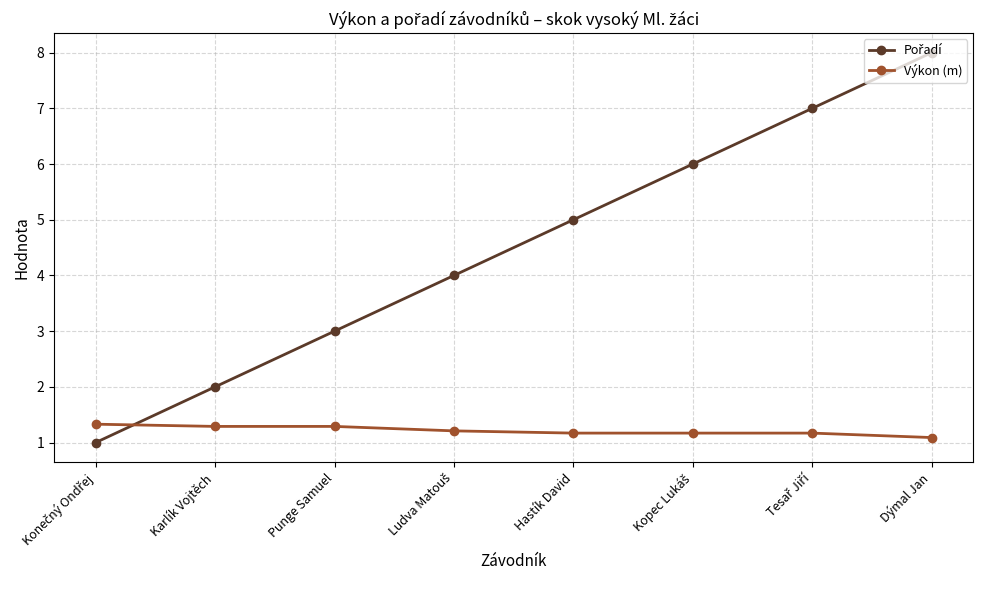

What is the total value across all series at Karlík Vojtěch?

3.3